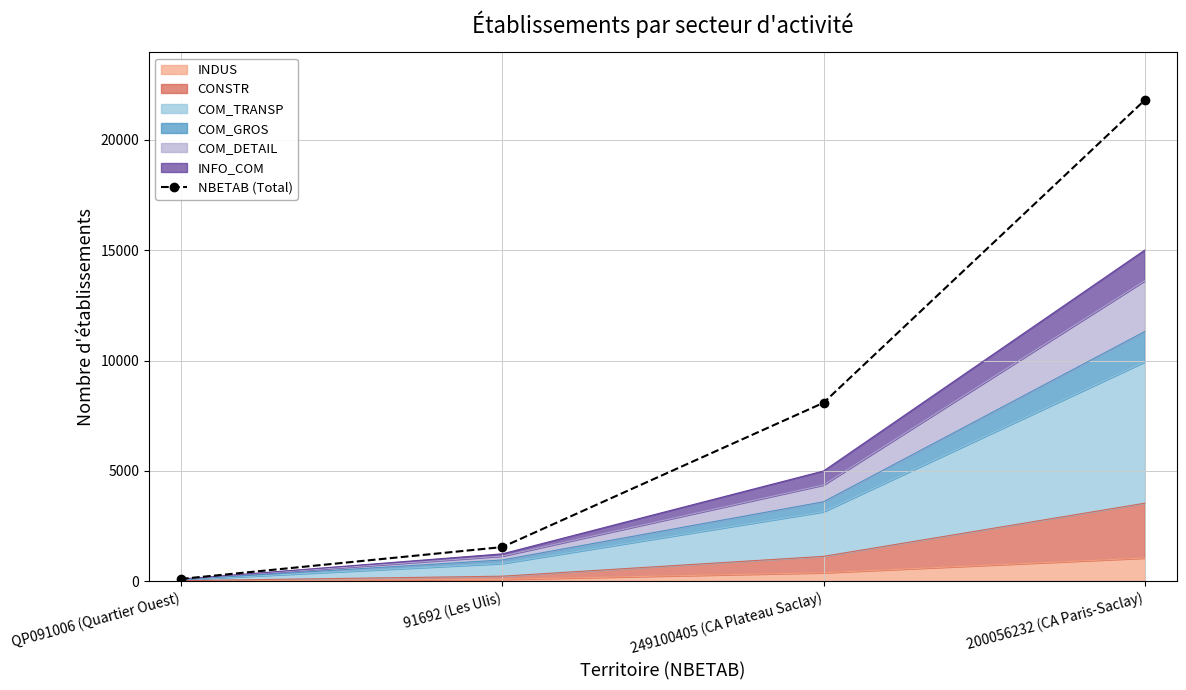

Is it true that the value at QP091006 (Quartier Ouest) is 38?

False